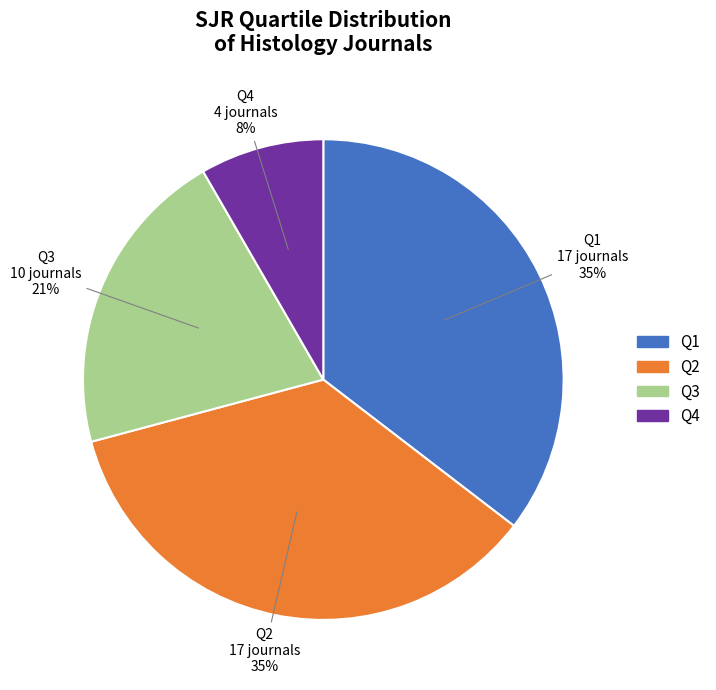

Is it true that Q3 is 6% of the pie?

False